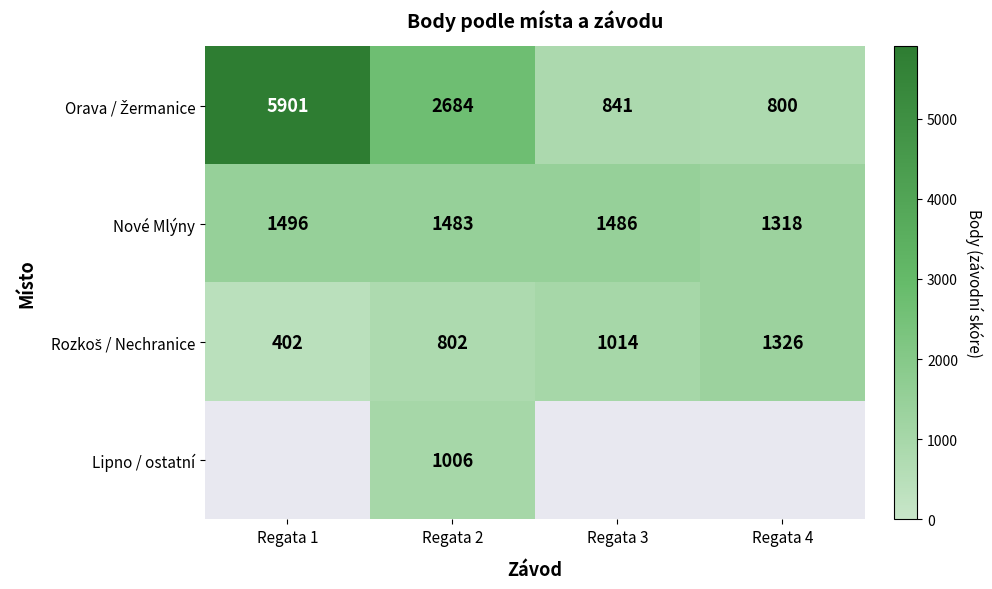

The value of Nové Mlýny at Regata 4 is 1318. True or false?

True